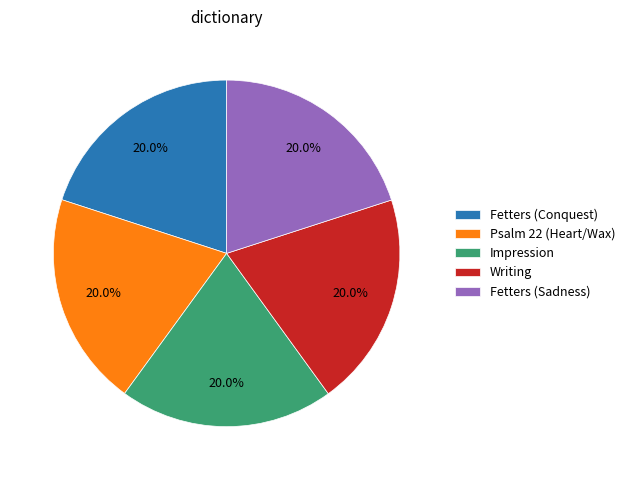

What is the ratio of the value at Psalm 22 (Heart/Wax) to the value at Fetters (Conquest)?

1.0